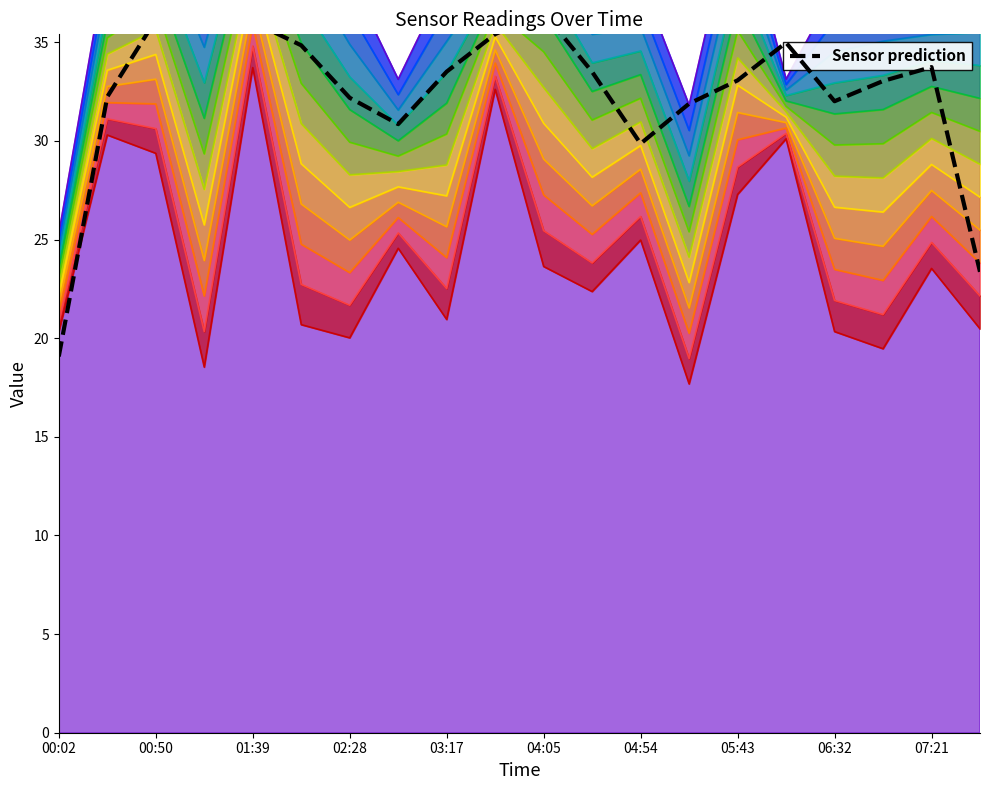

How many lines are shown in the chart?

1